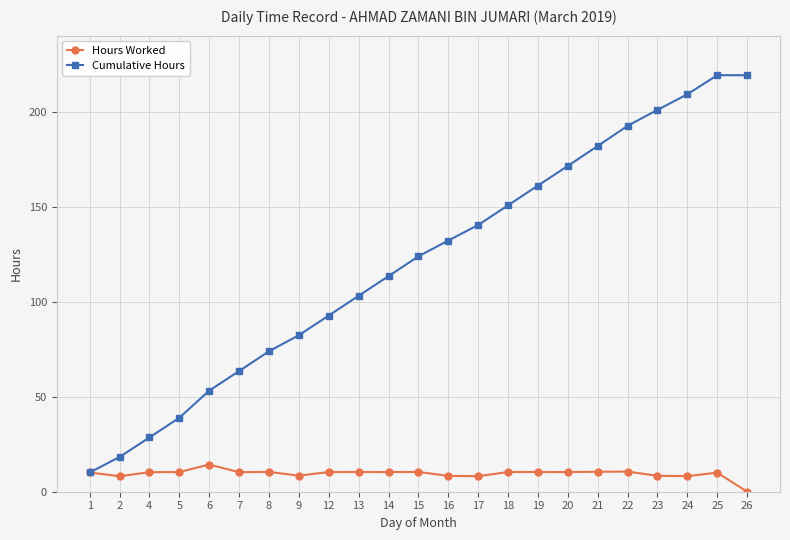

List the series in order of their peak value, highest first.

Cumulative Hours, Hours Worked